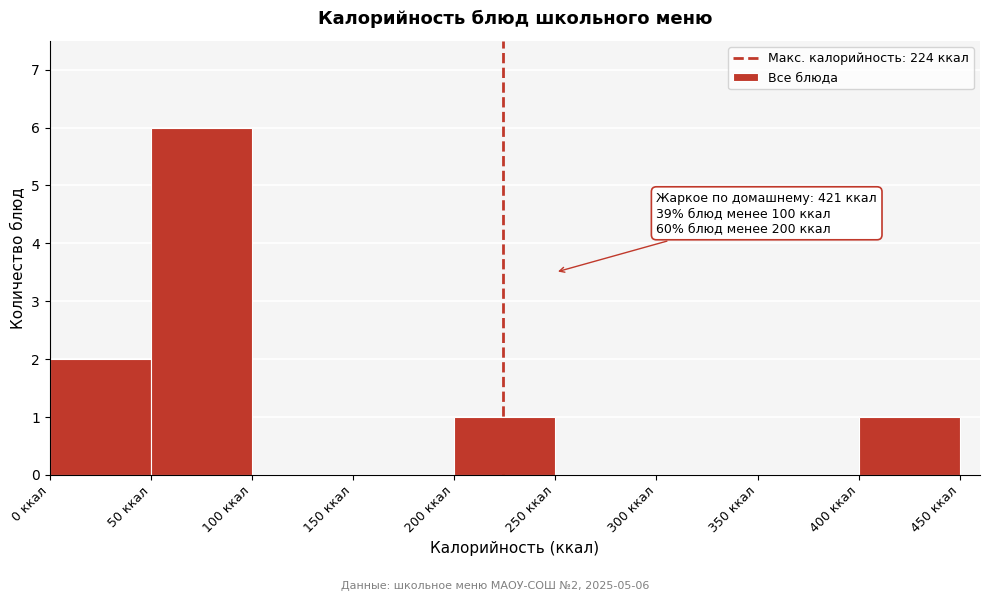

Which range on the x-axis has the tallest bar?

50 to 100